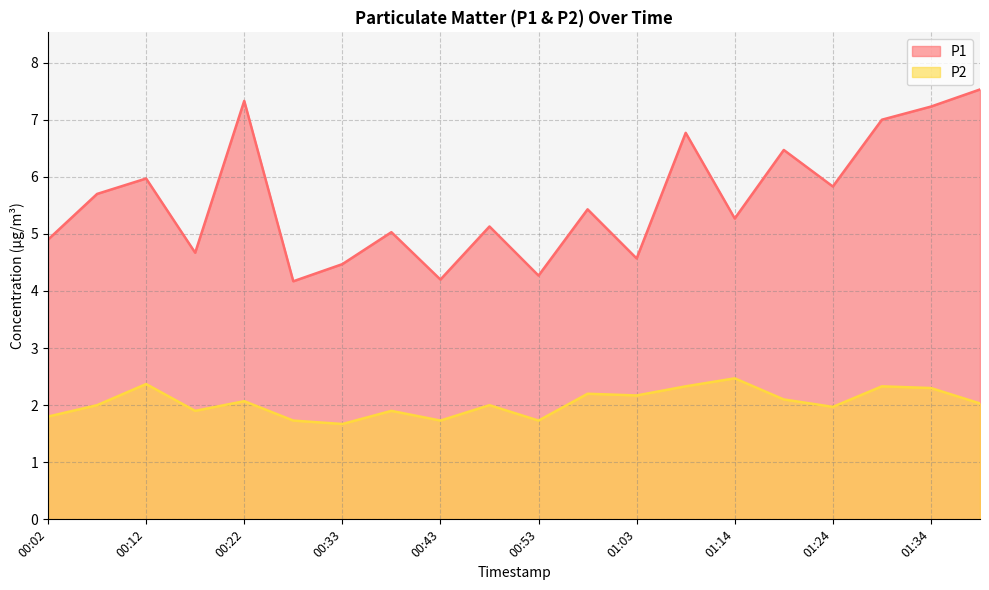

Does the chart display data point markers on the line(s)?

No